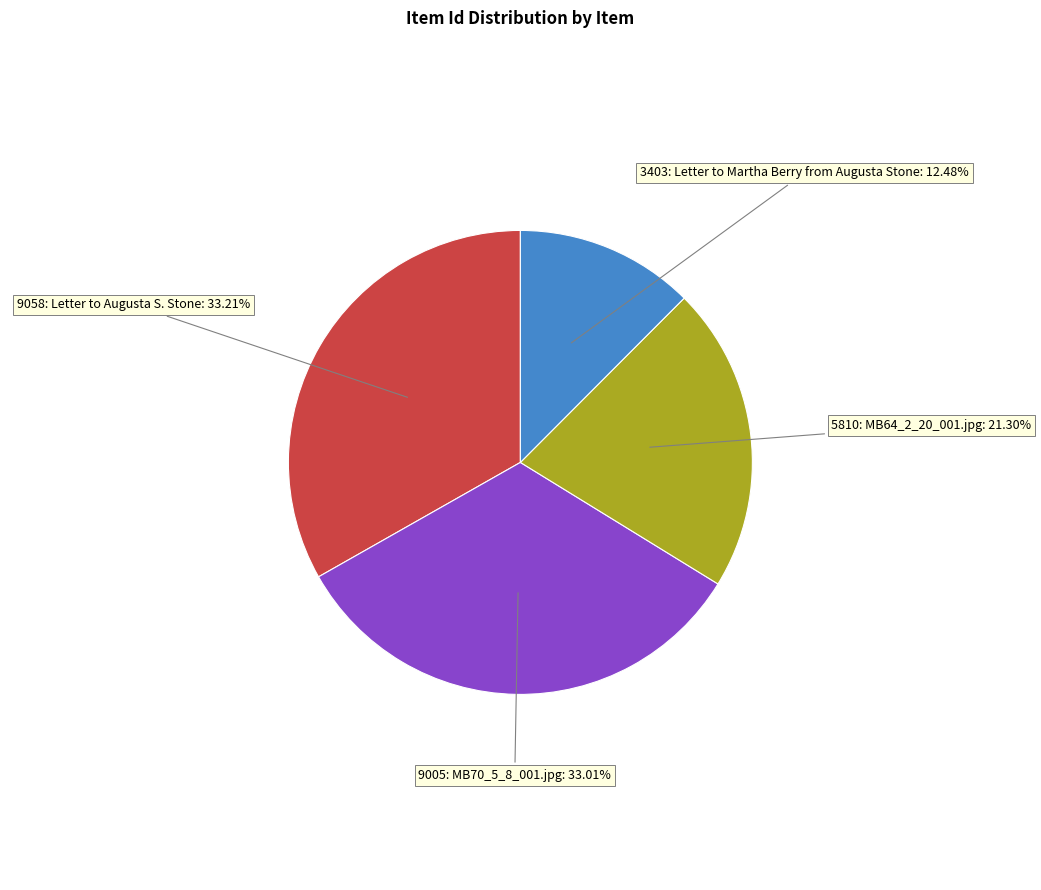

Is there any slice that represents more than half of the pie?

No